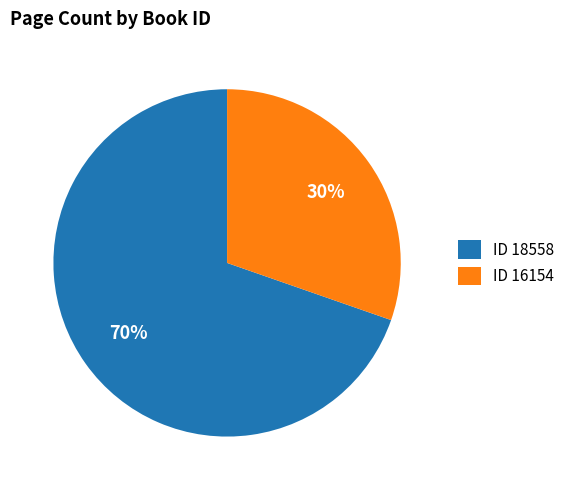

Is it true that ID 16154 is 42% of the pie?

False